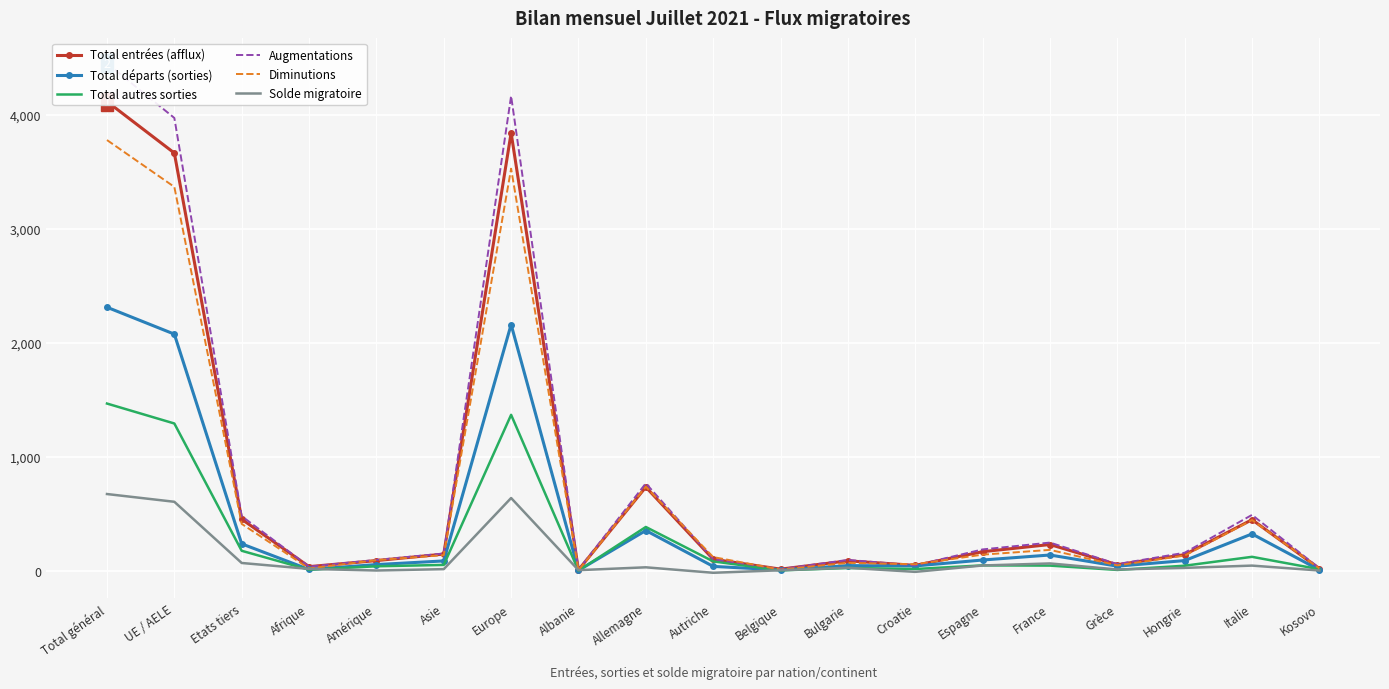

What is the minimum value for Total autres sorties?

1